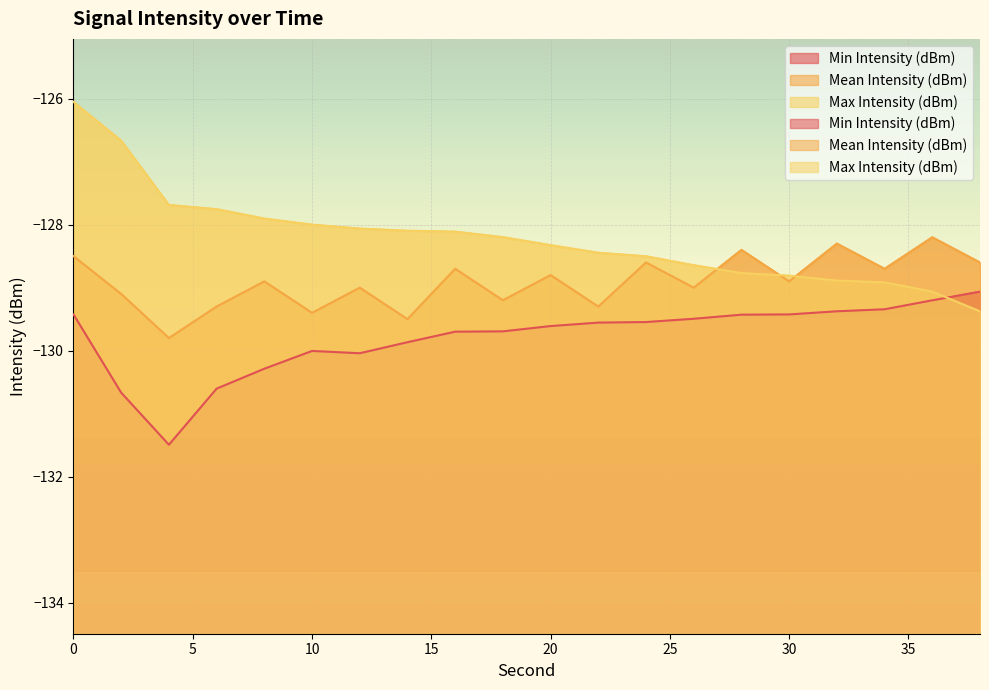

Reading right to left, extract all data points from this chart.

Min Intensity (dBm): 38=-129.1	36=-129.2	34=-129.3	32=-129.4	30=-129.4	28=-129.4	26=-129.5	24=-129.5	22=-129.6	20=-129.6	18=-129.7	16=-129.7	14=-129.9	12=-130.0	10=-130.0	8=-130.3	6=-130.6	4=-131.5	2=-130.7	0=-129.4
Mean Intensity (dBm): 38=-128.6	36=-128.2	34=-128.7	32=-128.3	30=-128.9	28=-128.4	26=-129.0	24=-128.6	22=-129.3	20=-128.8	18=-129.2	16=-128.7	14=-129.5	12=-129.0	10=-129.4	8=-128.9	6=-129.3	4=-129.8	2=-129.1	0=-128.5
Max Intensity (dBm): 38=-129.4	36=-129.1	34=-128.9	32=-128.9	30=-128.8	28=-128.8	26=-128.6	24=-128.5	22=-128.4	20=-128.3	18=-128.2	16=-128.1	14=-128.1	12=-128.1	10=-128.0	8=-127.9	6=-127.8	4=-127.7	2=-126.7	0=-126.1